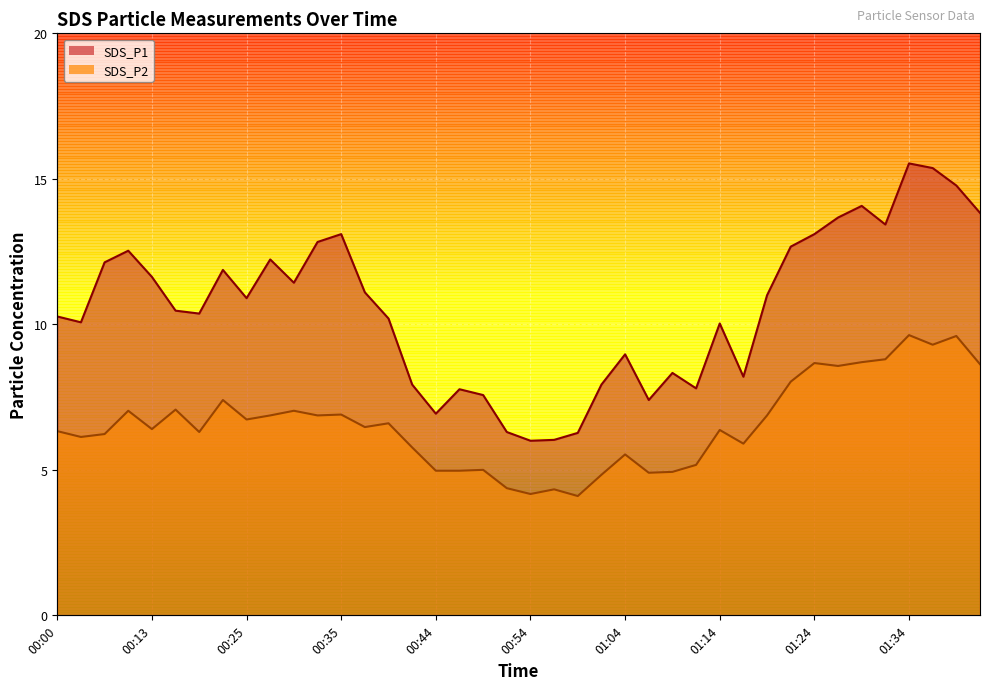

List the series in order of their peak value, lowest first.

SDS_P2, SDS_P1